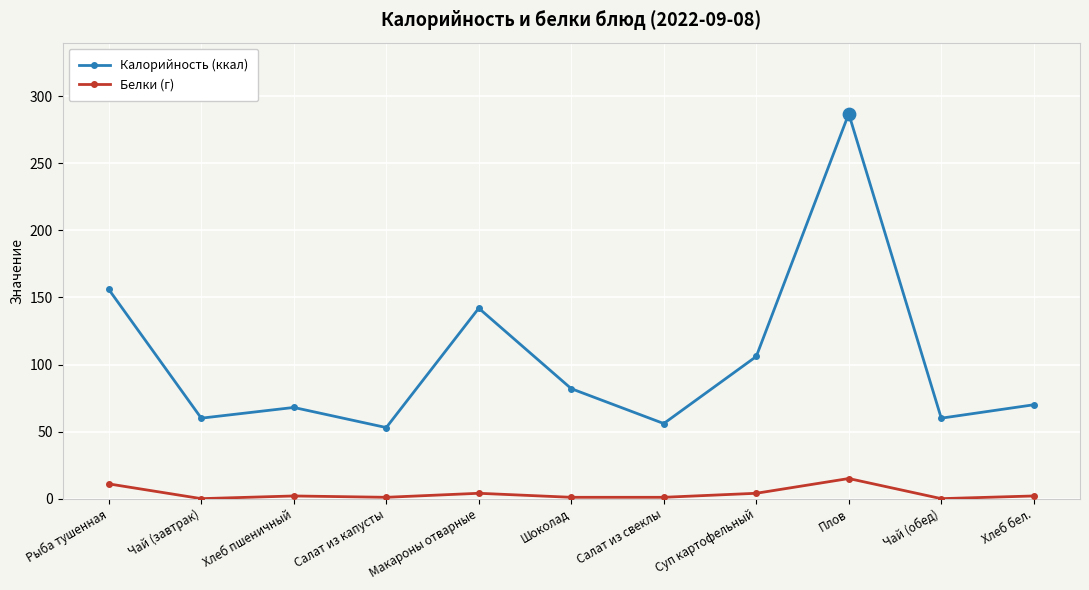

What is the spread (max minus min) of values at Плов?

272